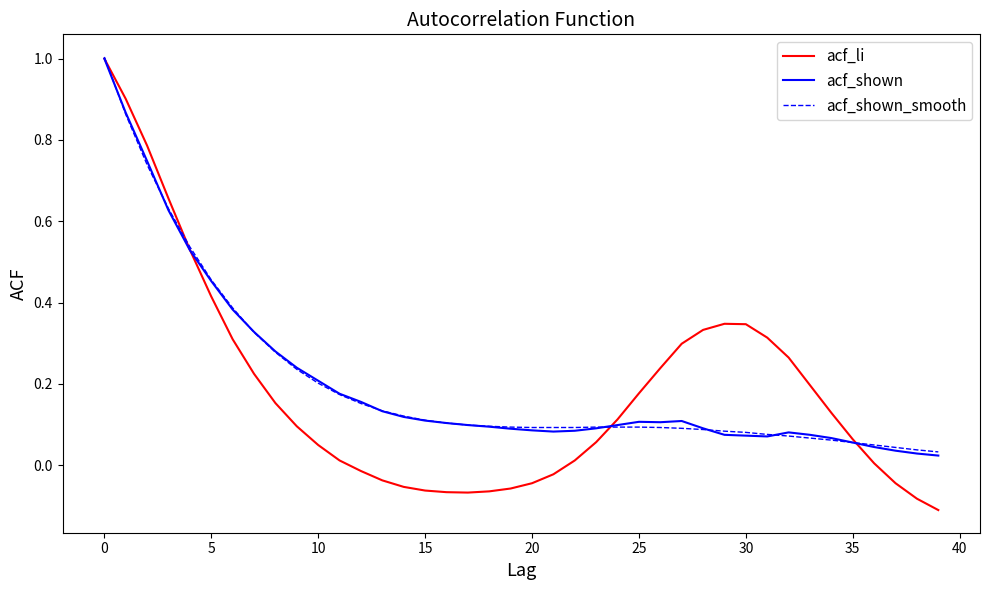

Which series has the largest range (max minus min)?

acf_li